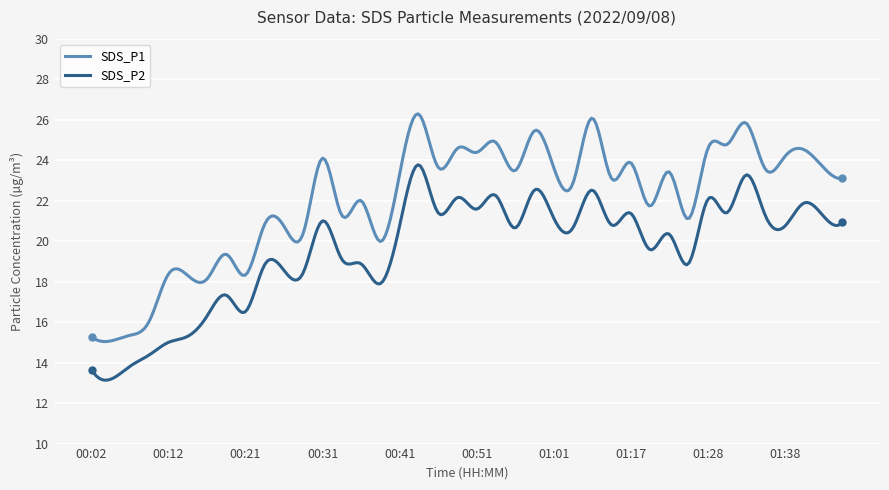

Which series has the largest total across all categories?

SDS_P1